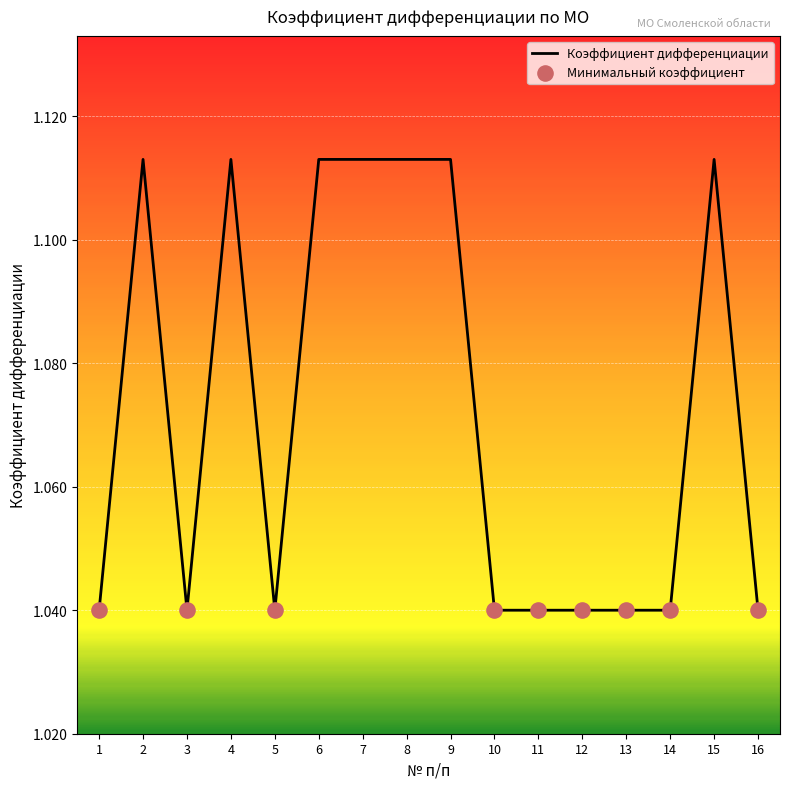

Which has a higher value, 13 or 7?

7